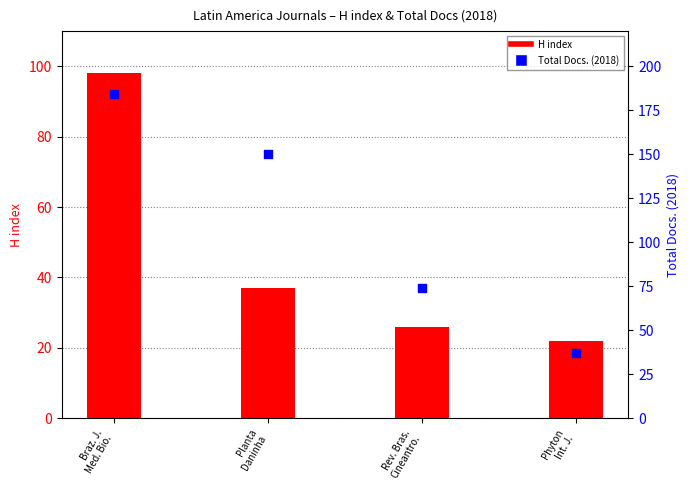

What is the total value across all series at Rev. Bras.
Cineantro.?

100